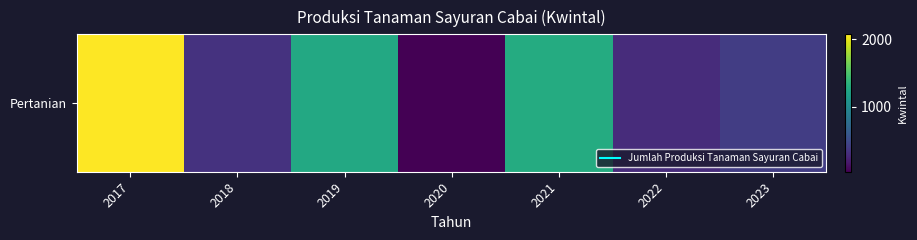

What is the minimum value shown in the chart?

44